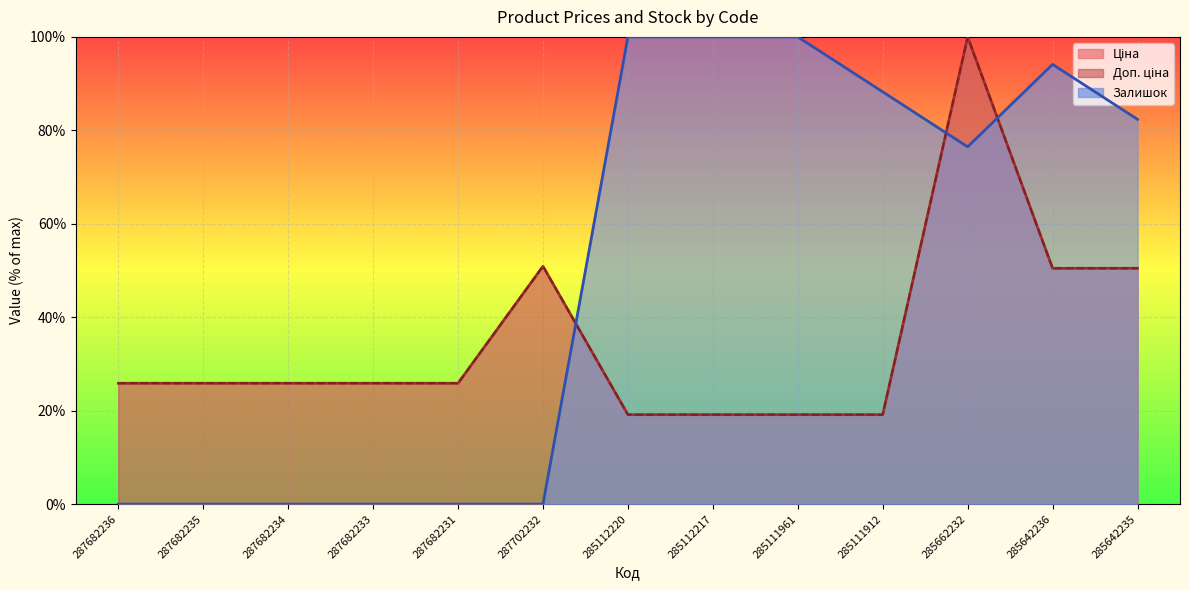

How many values in the Доп. ціна series exceed 25?

9